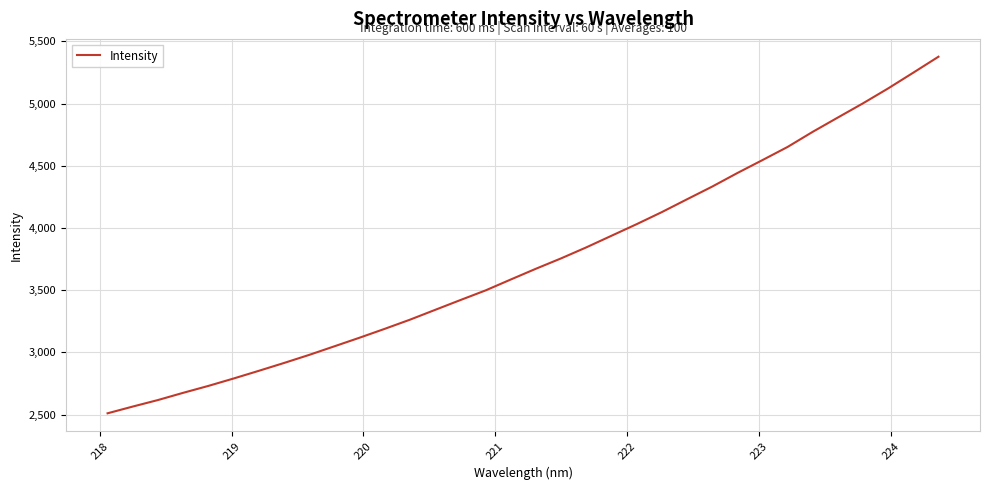

How many distinct data groups are displayed?

1